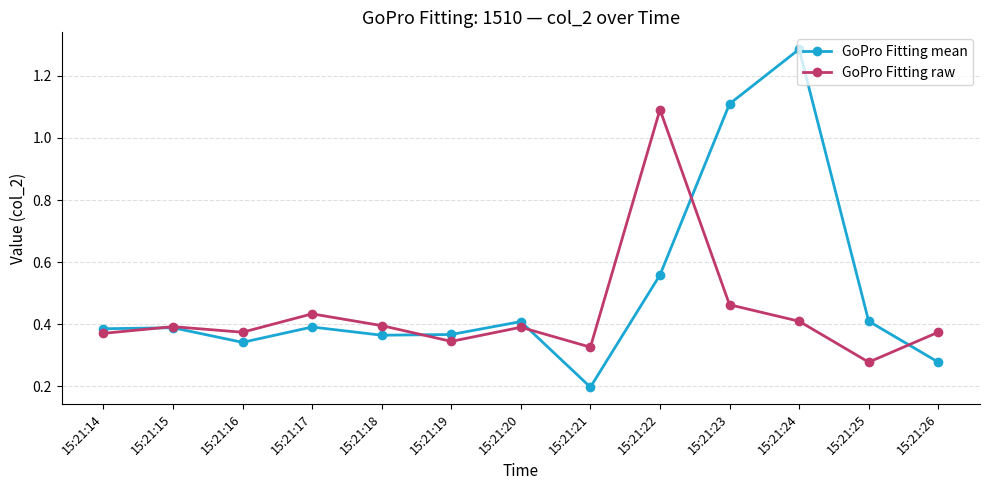

Rank the series at 15:21:26 from lowest to highest value.

GoPro Fitting mean, GoPro Fitting raw